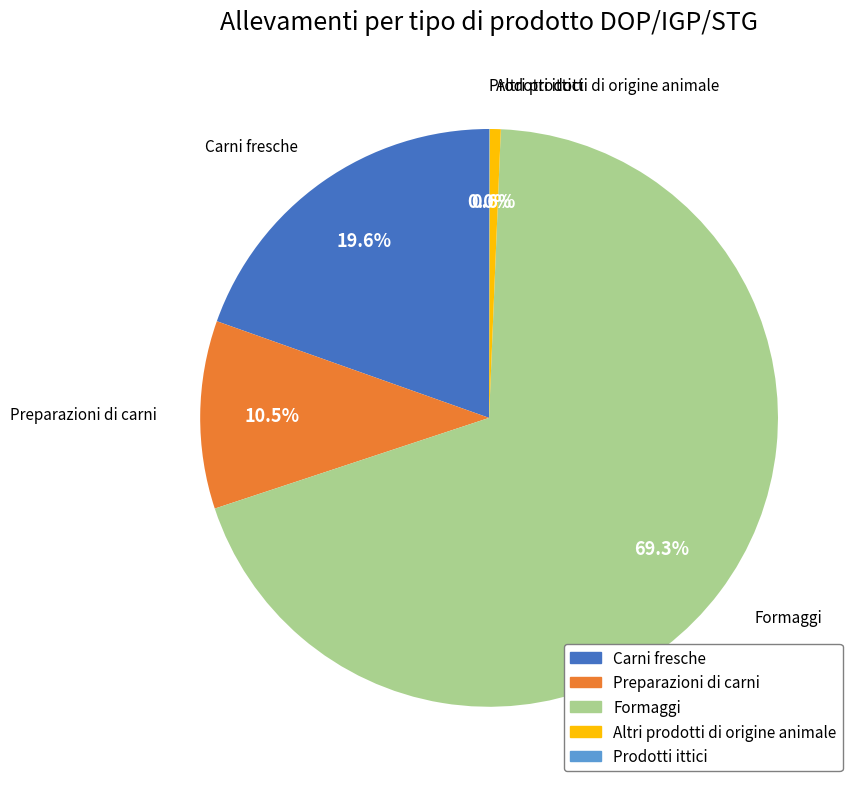

Do Formaggi and Preparazioni di carni together represent more than half of the pie?

Yes